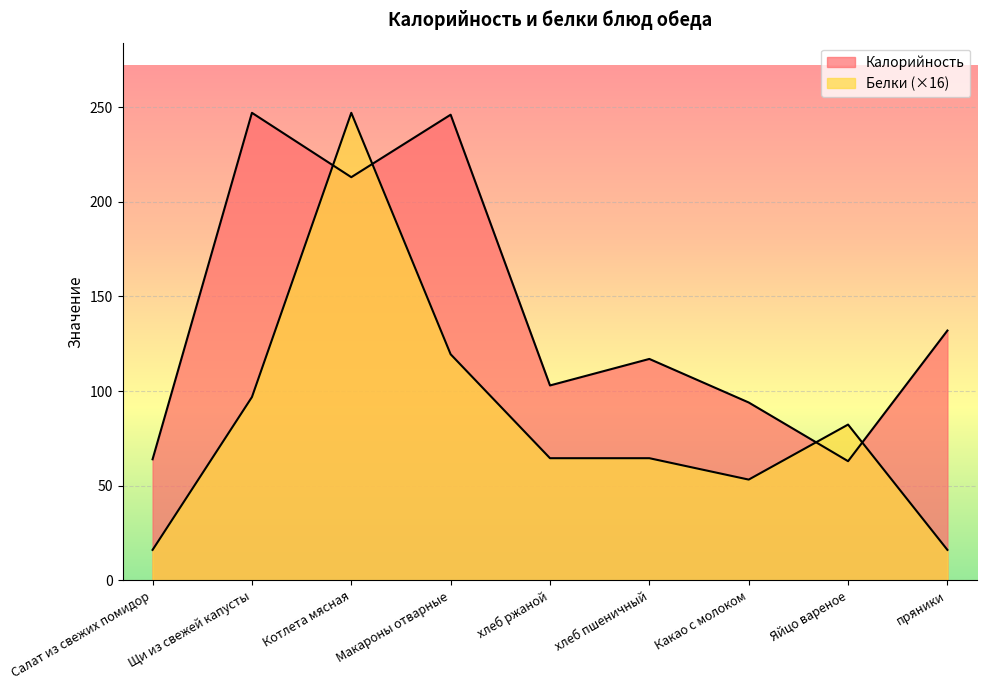

Rank the series by their maximum value, from lowest to highest.

Калорийность, Белки